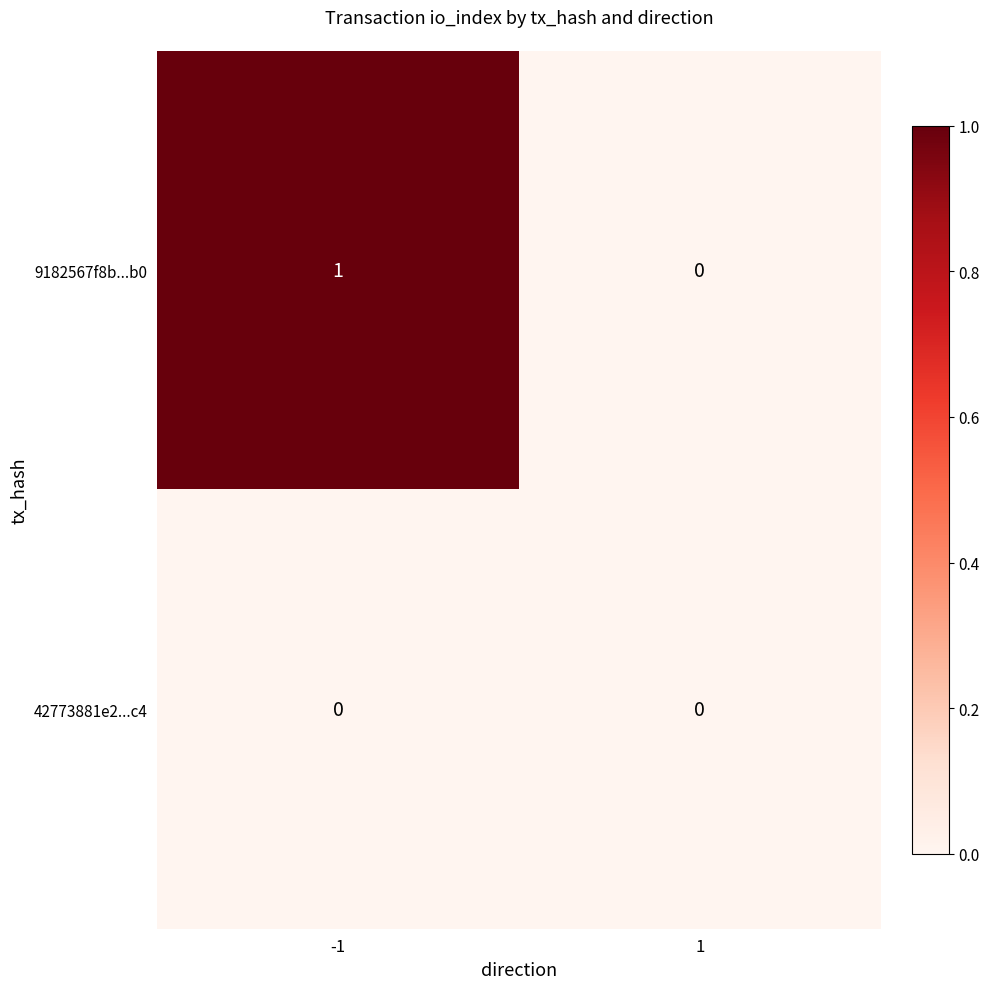

Reading right to left, list all the values displayed in this chart.

9182567f8b...b0: 1=0	-1=1
42773881e2...c4: 1=0	-1=0